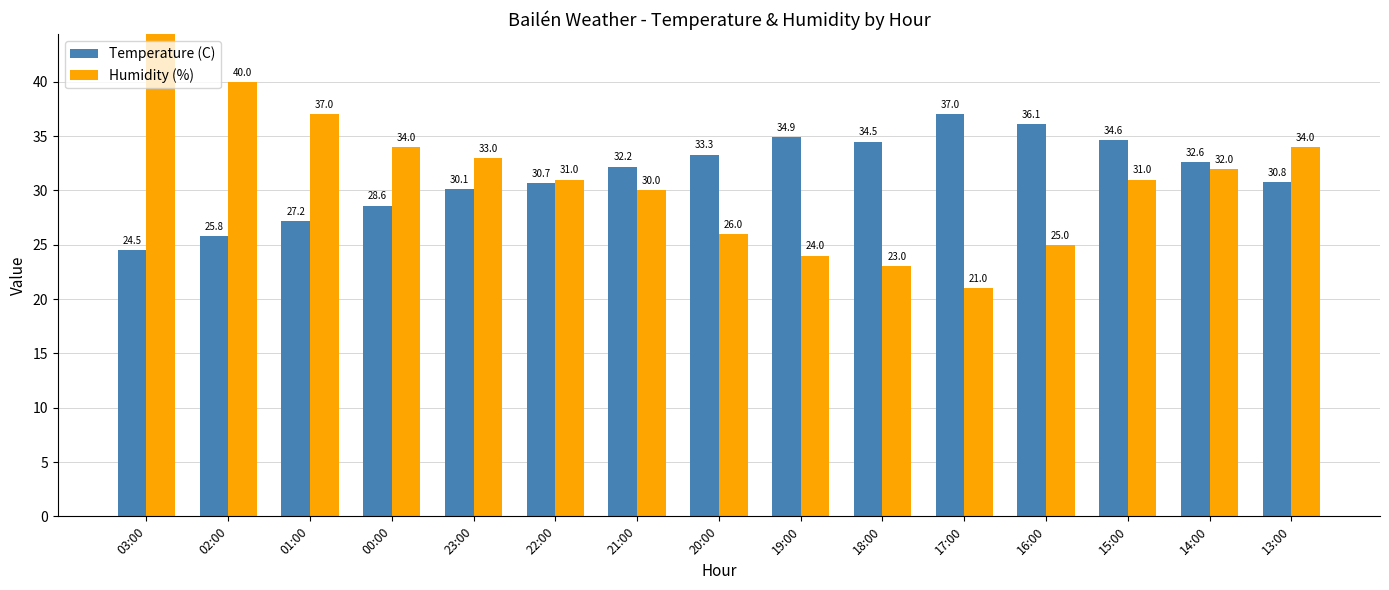

What is the sum of all Humidity (%) values?

467.0